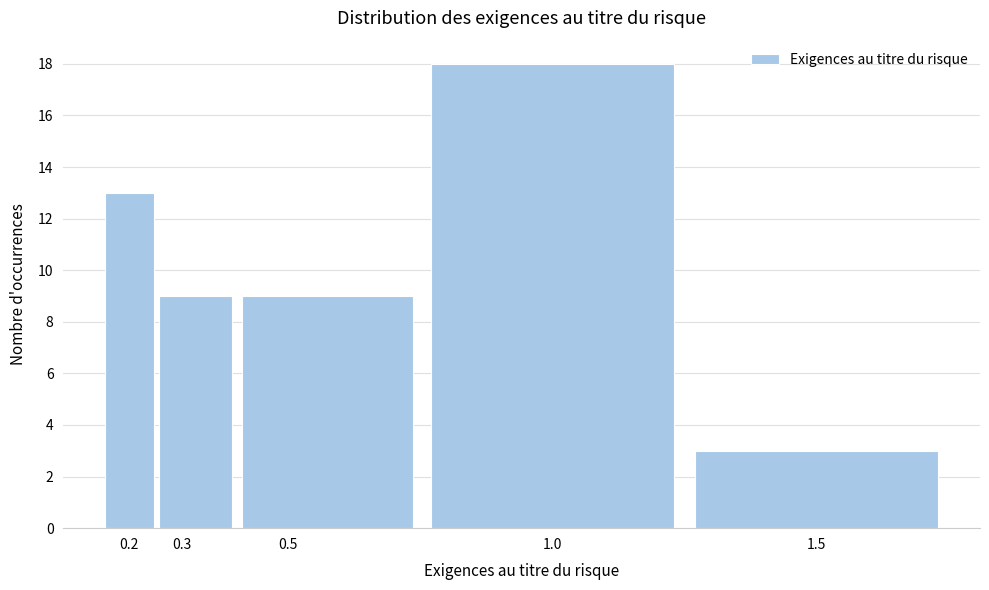

Reading left to right, list all the values displayed in this chart.

13	9	9	18	3